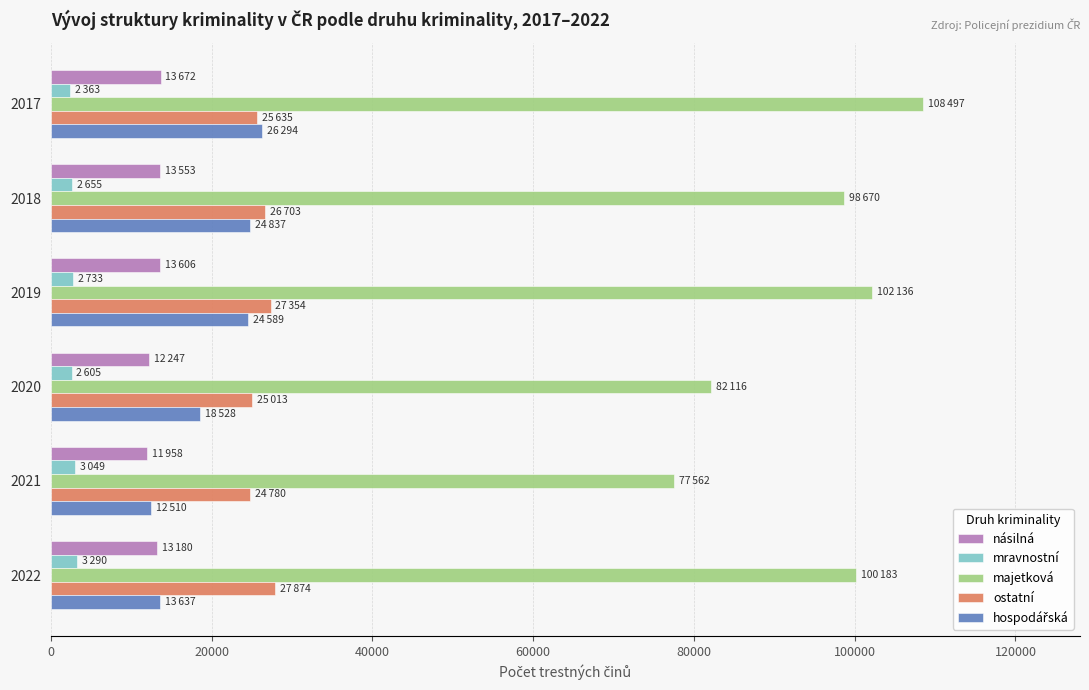

What is the highest value of the majetková series?

108497